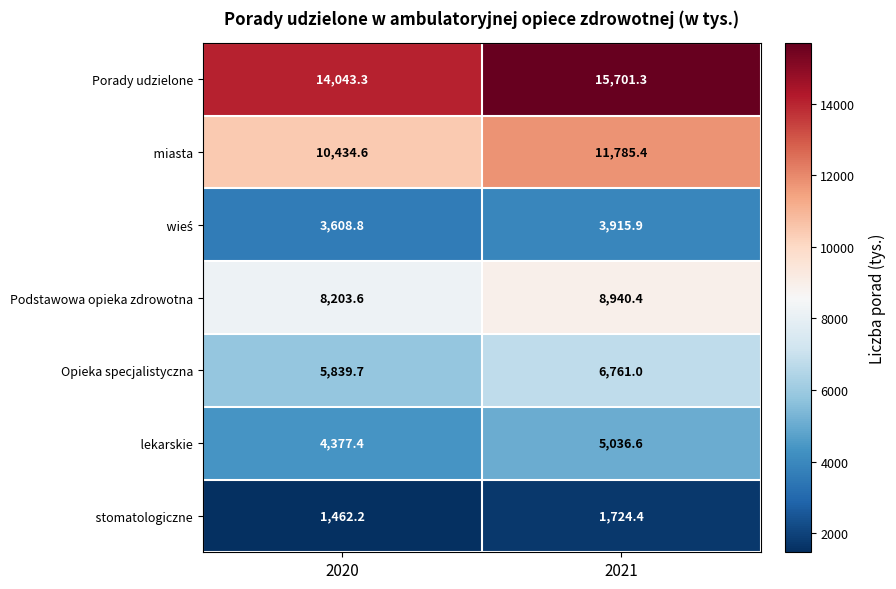

What is the sum of the Podstawowa opieka zdrowotna values at 2021 and 2020?

17144.0